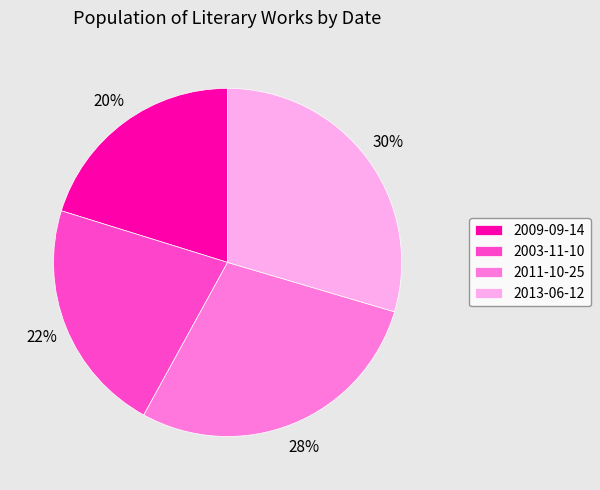

Does any single category account for the majority?

No